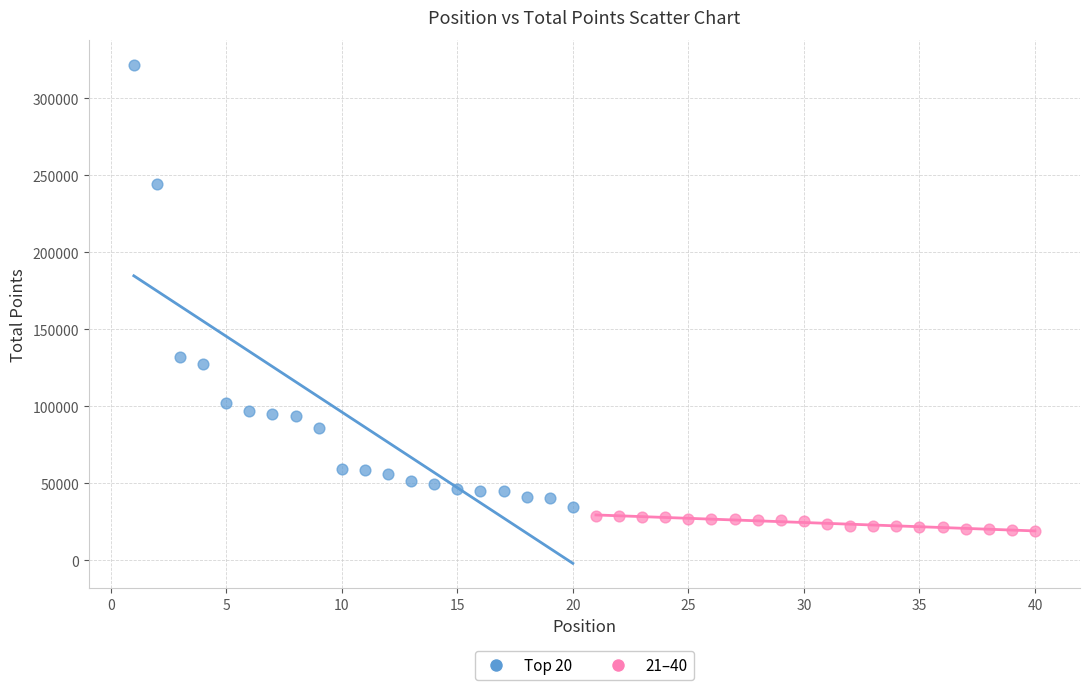

Which series reaches the maximum Y coordinate?

Top 20